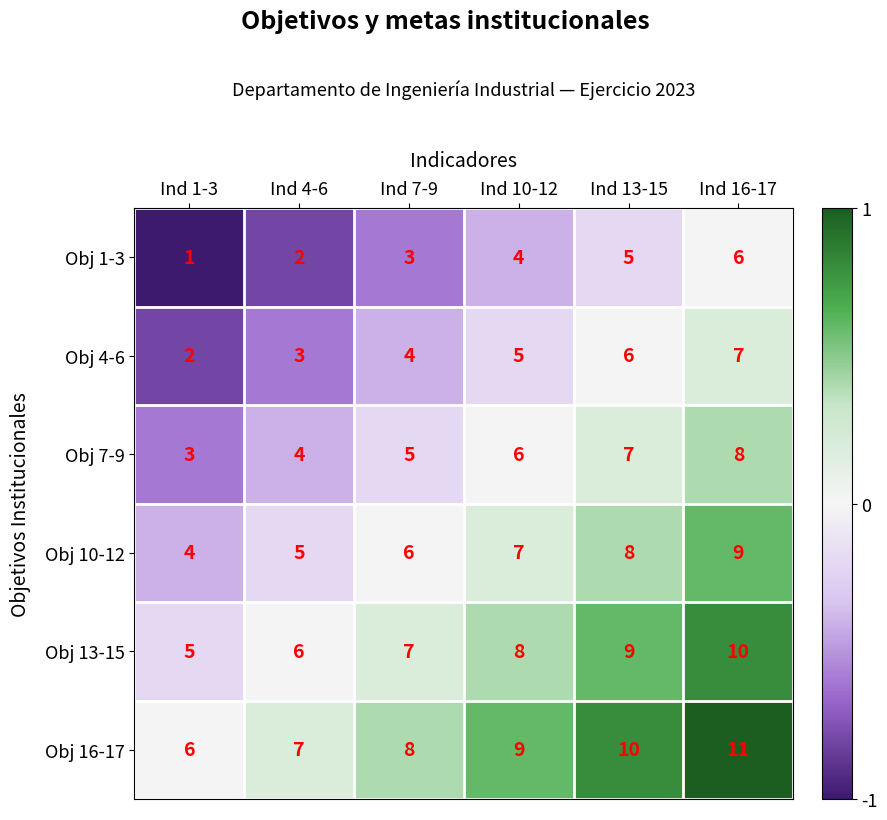

What is the maximum value for Obj 16-17?

11